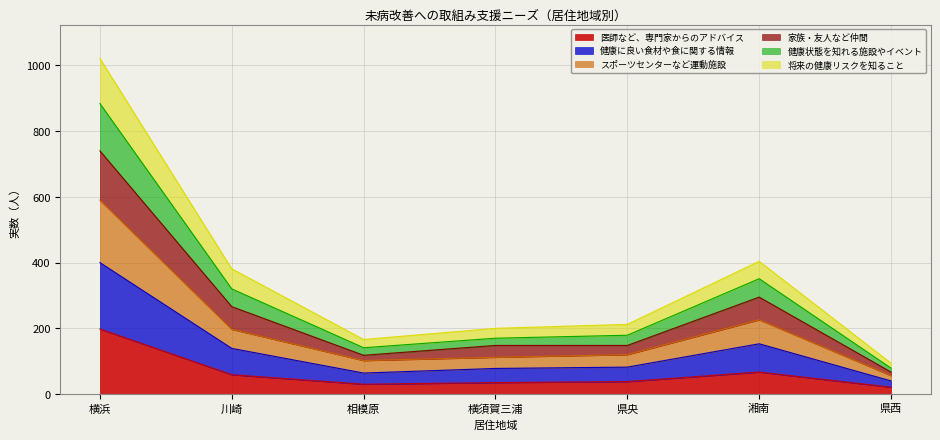

At which category is the sum across all series the highest?

横浜